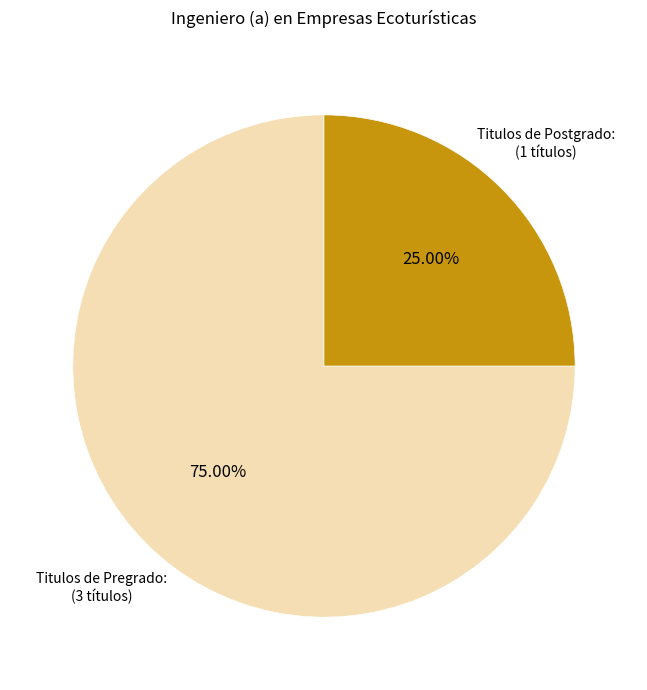

To the nearest percent, what is the combined percentage of Titulos de Postgrado: and Titulos de Pregrado:?

100%